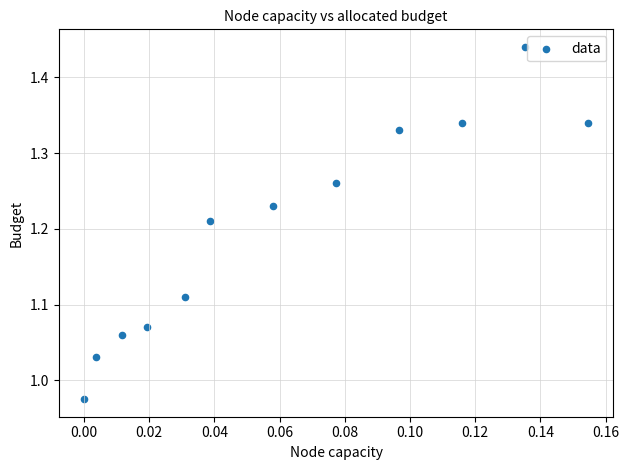

What is the range of Y values (max minus min)?

0.5